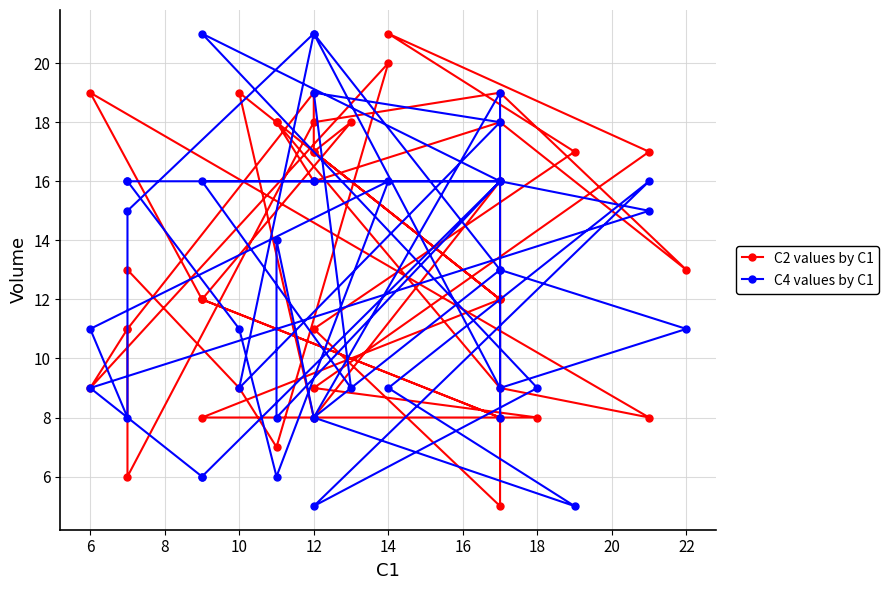

Rank the series by their maximum value, from highest to lowest.

C2 values by C1, C4 values by C1